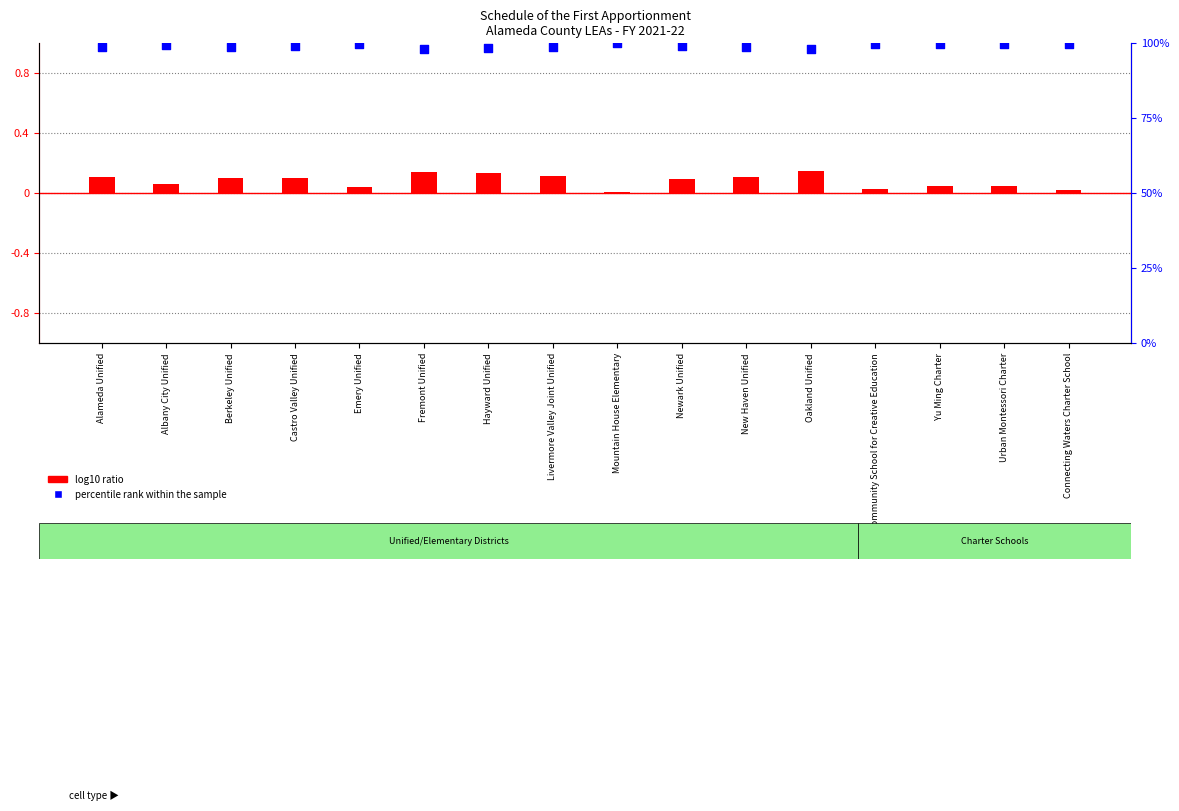

What are all the series names shown in the legend?

log10 ratio, percentile rank within the sample